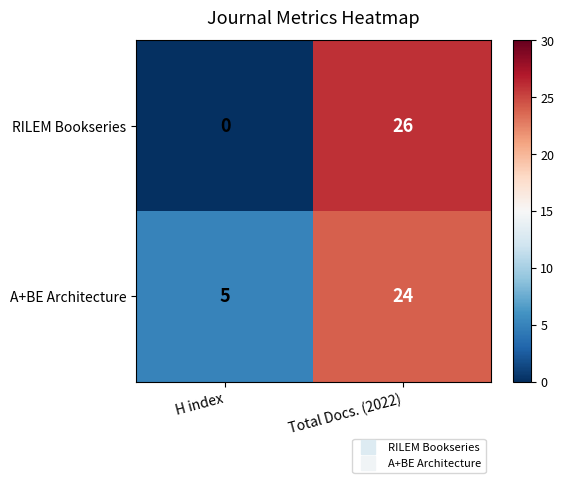

At how many categories does at least one series exceed 15?

1